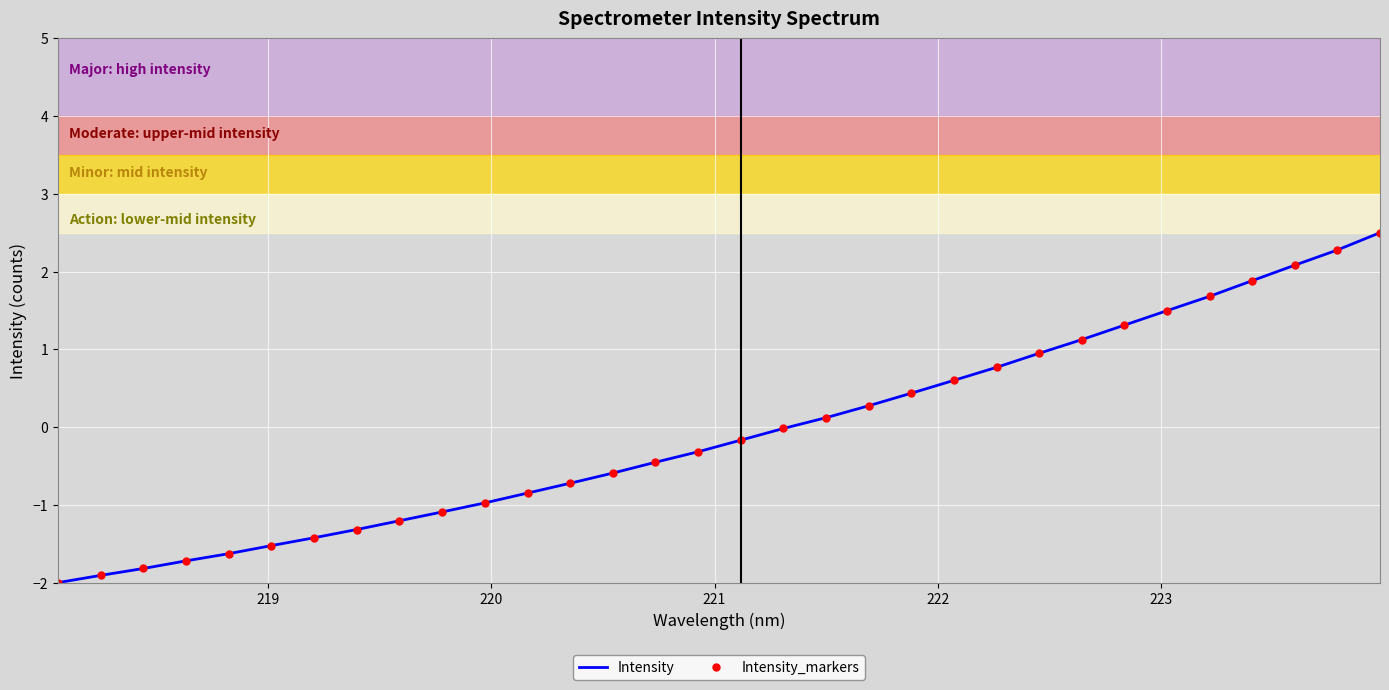

What is the smallest value displayed?

-2.0